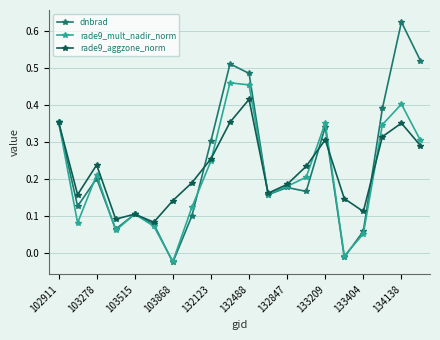

Which series has the largest total across all categories?

dnbrad